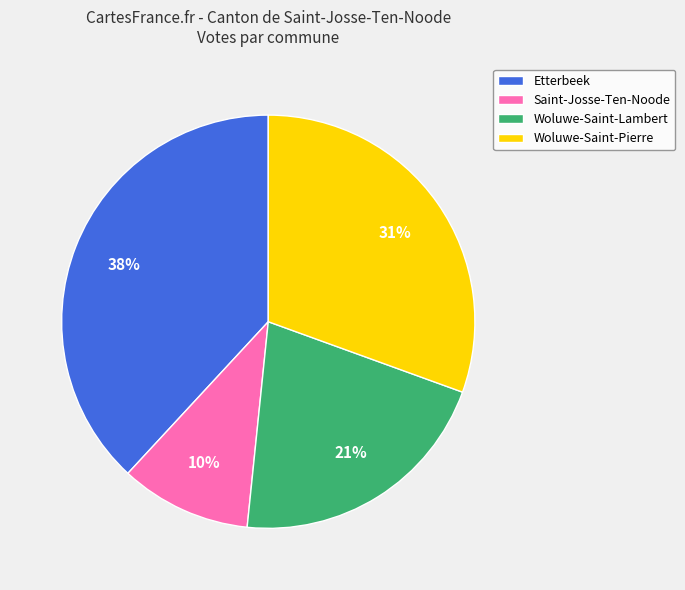

Count the number of slices in the pie.

4